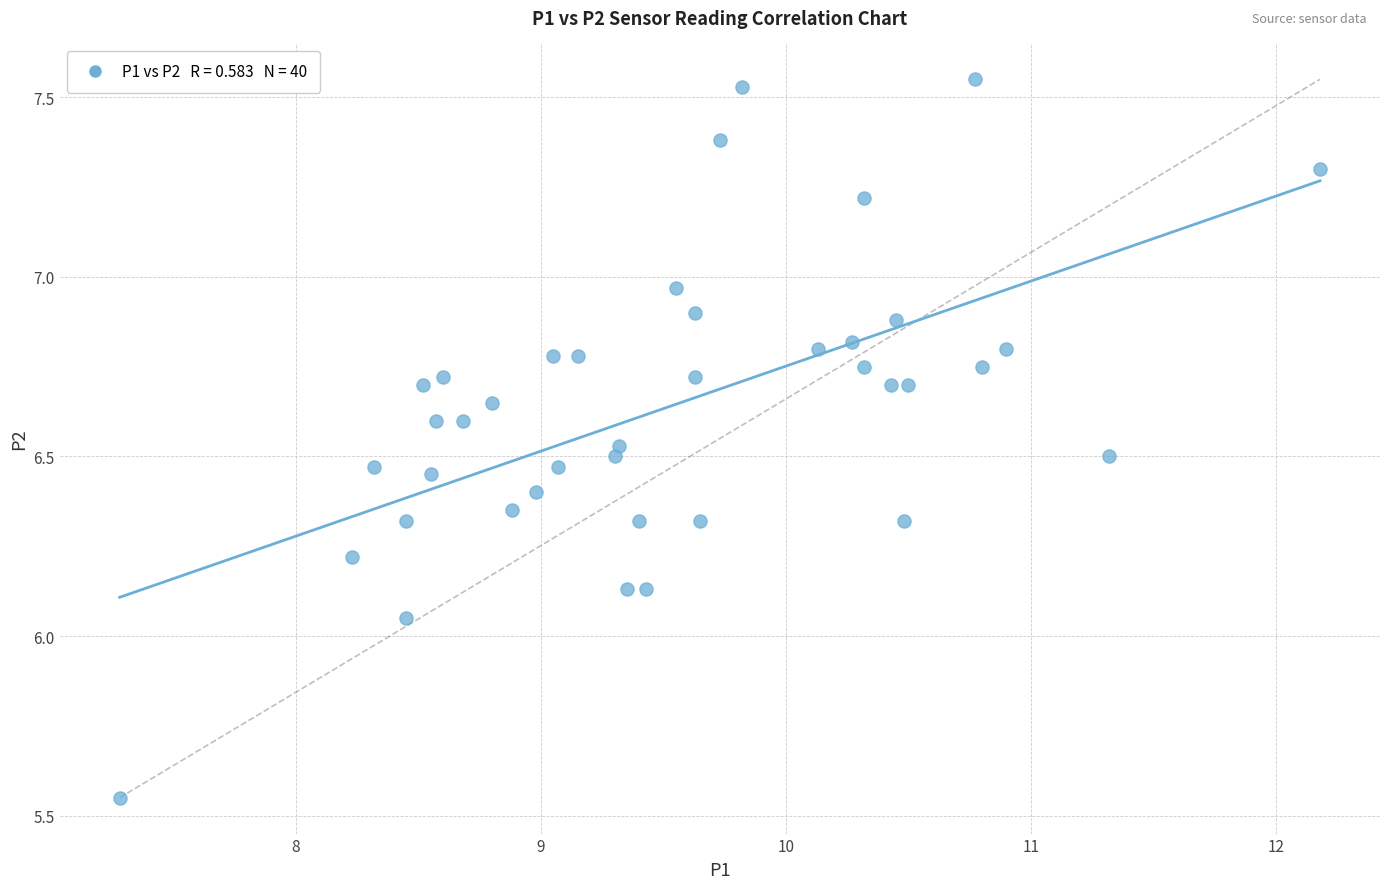

What is the range of X values (max minus min)?

4.9